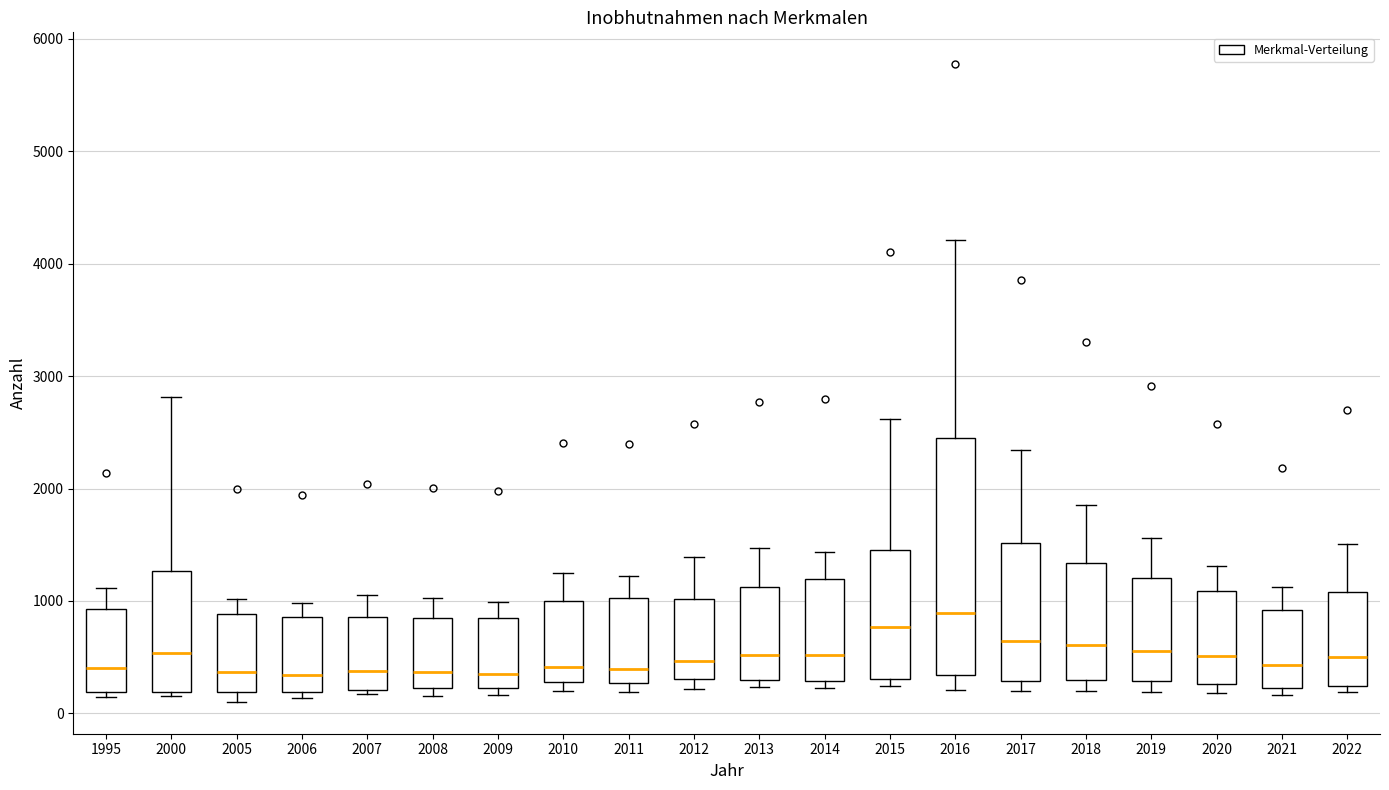

Where is the upper edge of the box at x = 2007 on the y-axis? The values are not printed on the chart, so give them approximately, as read against the axis.

900